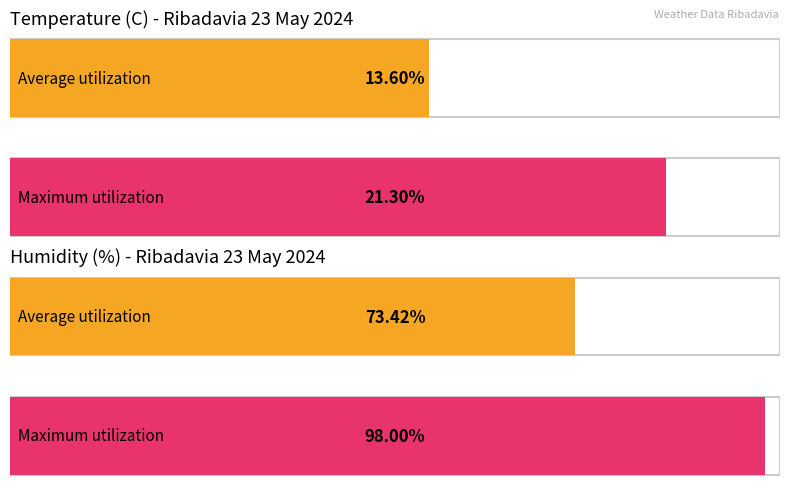

True or false: Humidity (%) has a value of 96.0 at 07:00.

True